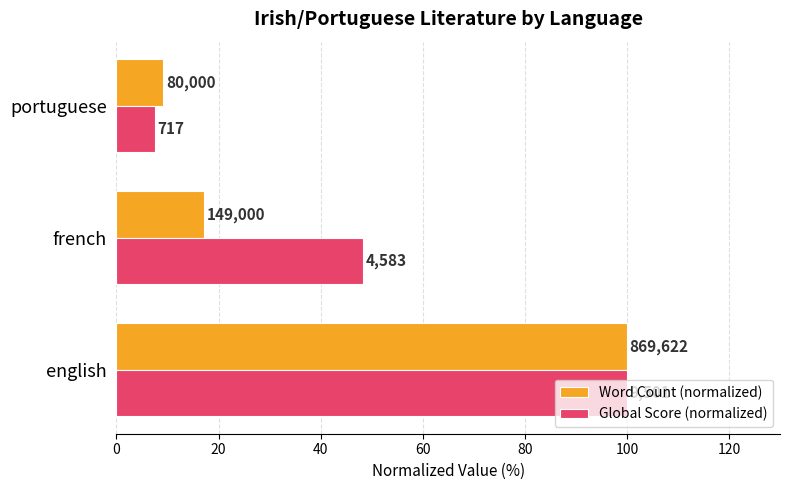

What are all the series names shown in the legend?

Word Count (normalized), Global Score (normalized)